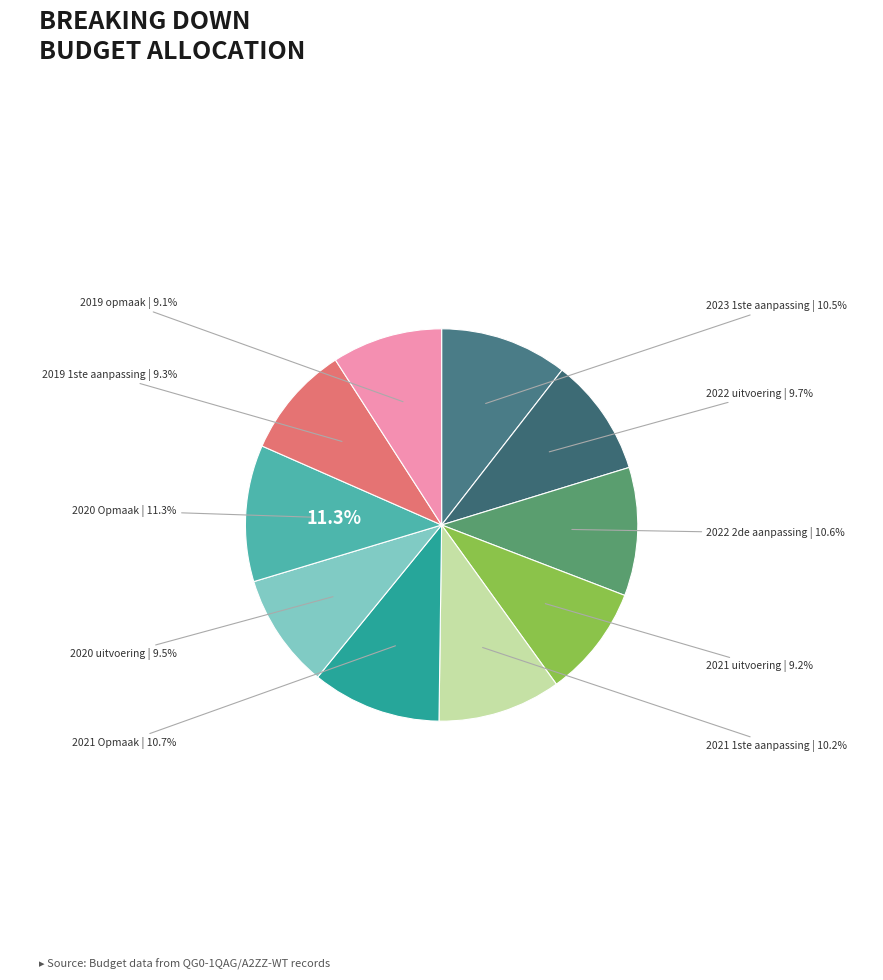

What percentage is the 2021 1ste aanpassing slice, to the nearest percent?

10%